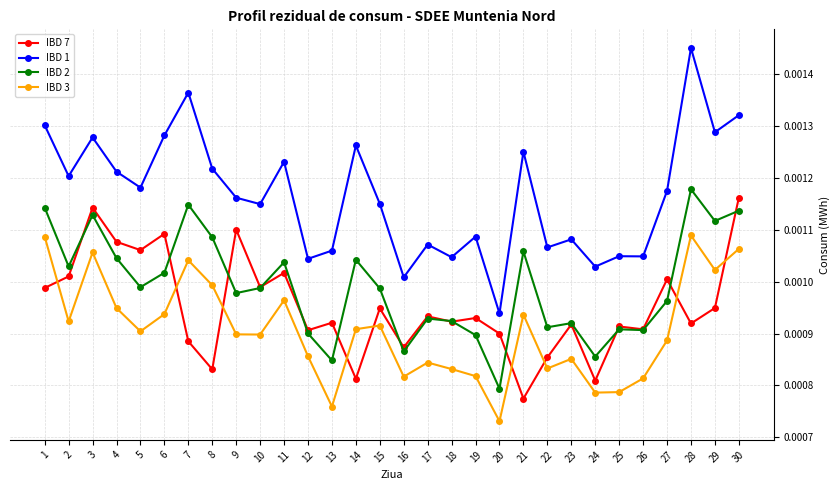

How many categories are shown in the chart?

30